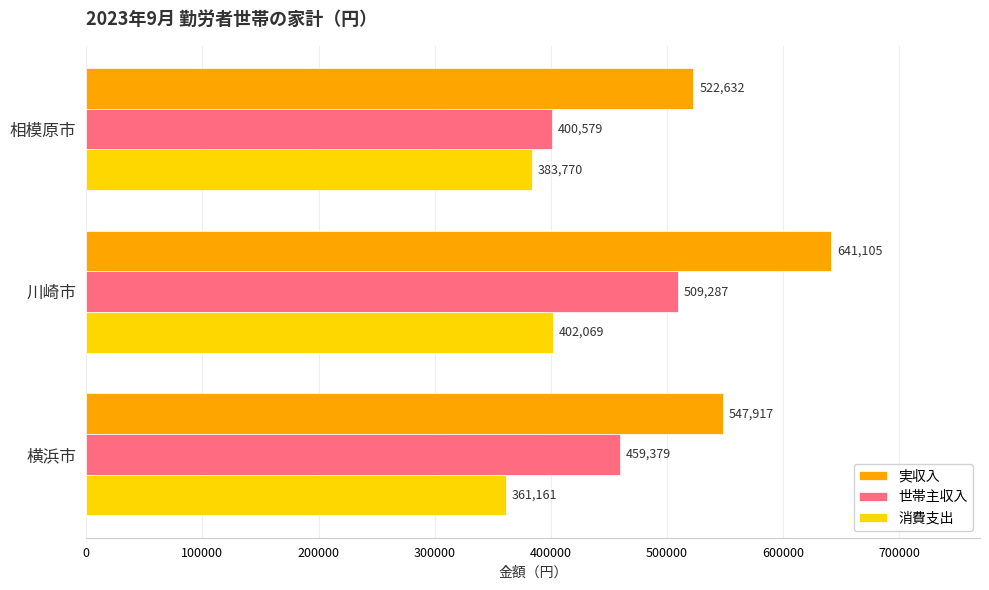

What value does the 消費支出 series have at 川崎市, to the nearest 100?

402100